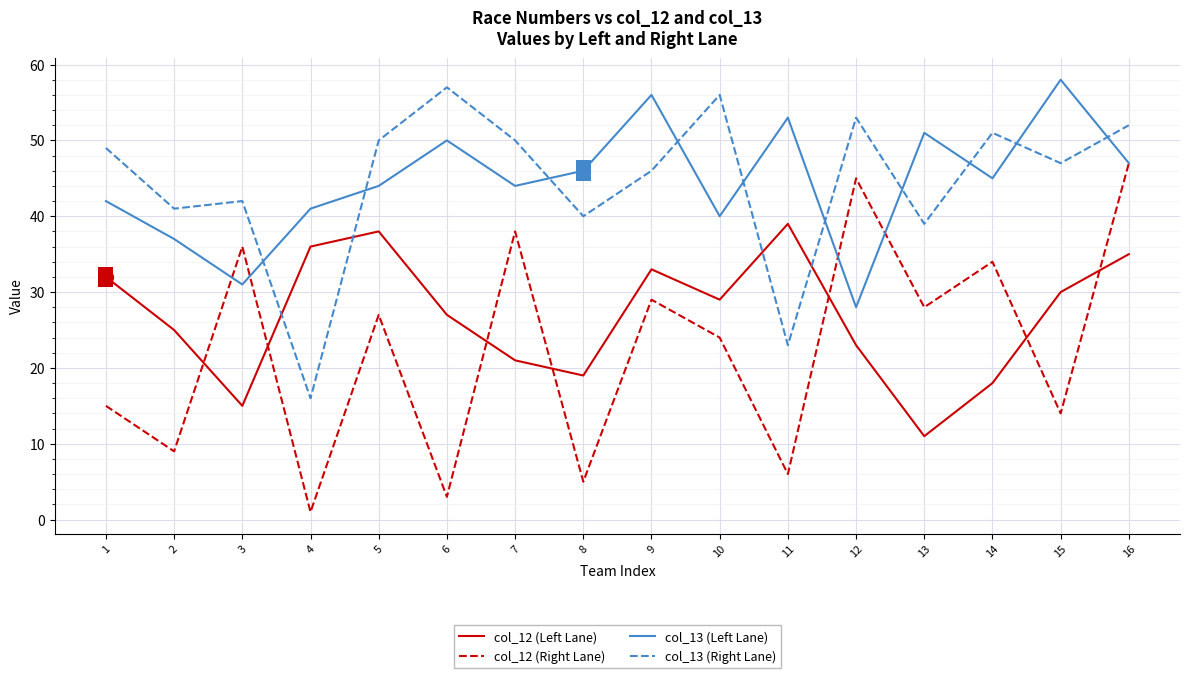

Which label corresponds to the smallest value in the chart?

4